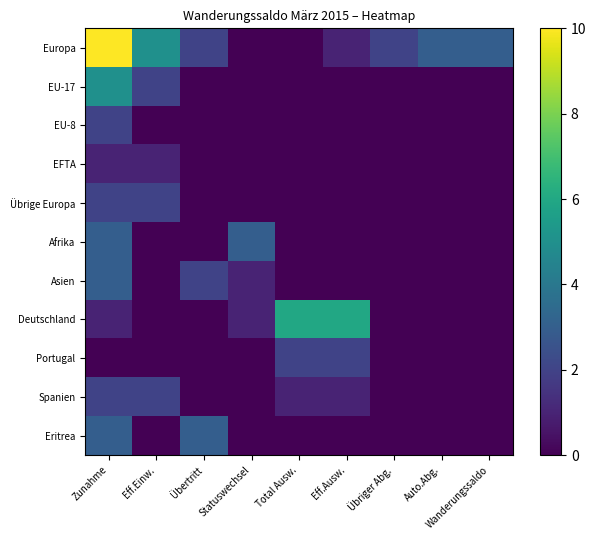

Reading left to right, list all the values displayed in this chart.

Europa: Zunahme=10	Eff.Einw.=5	Übertritt=2	Statuswechsel=0	Total Ausw.=0	Eff.Ausw.=1	Übriger Abg.=2	Auto.Abg.=3	Wanderungssaldo=3
EU-17: Zunahme=5	Eff.Einw.=2	Übertritt=0	Statuswechsel=0	Total Ausw.=0	Eff.Ausw.=0	Übriger Abg.=0	Auto.Abg.=0	Wanderungssaldo=0
EU-8: Zunahme=2	Eff.Einw.=0	Übertritt=0	Statuswechsel=0	Total Ausw.=0	Eff.Ausw.=0	Übriger Abg.=0	Auto.Abg.=0	Wanderungssaldo=0
EFTA: Zunahme=1	Eff.Einw.=1	Übertritt=0	Statuswechsel=0	Total Ausw.=0	Eff.Ausw.=0	Übriger Abg.=0	Auto.Abg.=0	Wanderungssaldo=0
Übrige Europa: Zunahme=2	Eff.Einw.=2	Übertritt=0	Statuswechsel=0	Total Ausw.=0	Eff.Ausw.=0	Übriger Abg.=0	Auto.Abg.=0	Wanderungssaldo=0
Afrika: Zunahme=3	Eff.Einw.=0	Übertritt=0	Statuswechsel=3	Total Ausw.=0	Eff.Ausw.=0	Übriger Abg.=0	Auto.Abg.=0	Wanderungssaldo=0
Asien: Zunahme=3	Eff.Einw.=0	Übertritt=2	Statuswechsel=1	Total Ausw.=0	Eff.Ausw.=0	Übriger Abg.=0	Auto.Abg.=0	Wanderungssaldo=0
Deutschland: Zunahme=1	Eff.Einw.=0	Übertritt=0	Statuswechsel=1	Total Ausw.=6	Eff.Ausw.=6	Übriger Abg.=0	Auto.Abg.=0	Wanderungssaldo=0
Portugal: Zunahme=0	Eff.Einw.=0	Übertritt=0	Statuswechsel=0	Total Ausw.=2	Eff.Ausw.=2	Übriger Abg.=0	Auto.Abg.=0	Wanderungssaldo=0
Spanien: Zunahme=2	Eff.Einw.=2	Übertritt=0	Statuswechsel=0	Total Ausw.=1	Eff.Ausw.=1	Übriger Abg.=0	Auto.Abg.=0	Wanderungssaldo=0
Eritrea: Zunahme=3	Eff.Einw.=0	Übertritt=3	Statuswechsel=0	Total Ausw.=0	Eff.Ausw.=0	Übriger Abg.=0	Auto.Abg.=0	Wanderungssaldo=0